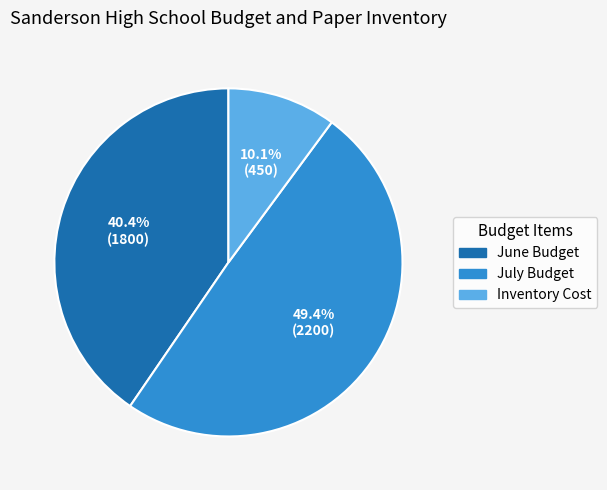

Is it true that Inventory Cost is 10% of the pie?

True